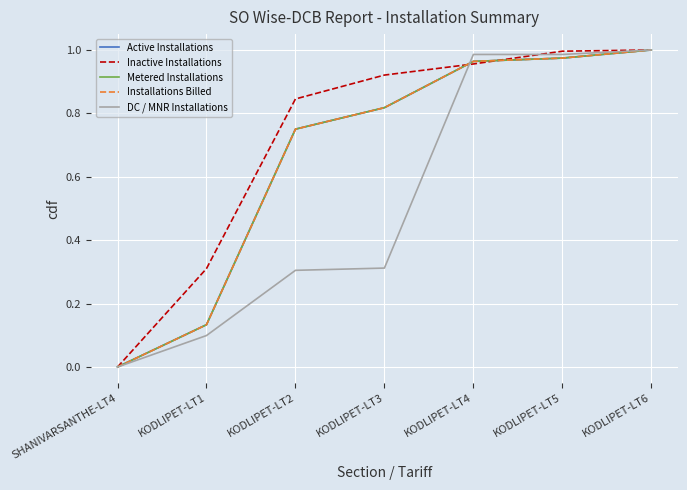

Is this an area chart (filled region under the line)?

No